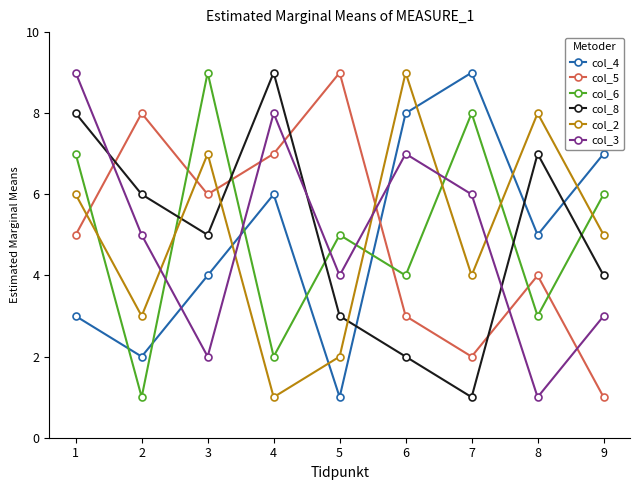

Between 6 and 7, which series saw the biggest shift?

col_2